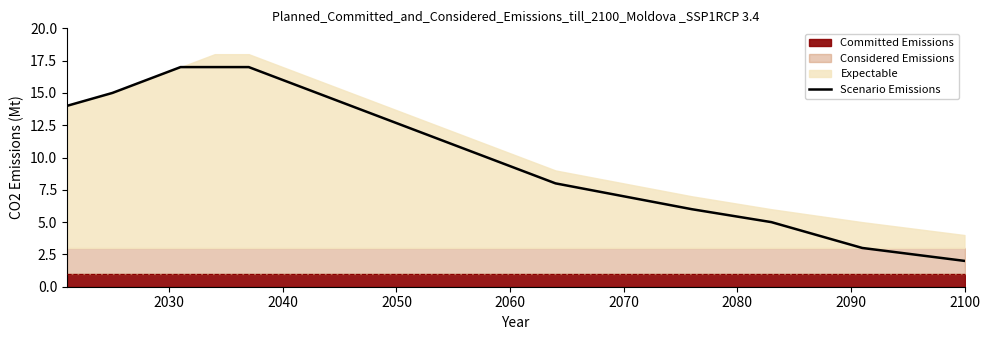

What is the greatest value displayed?

17